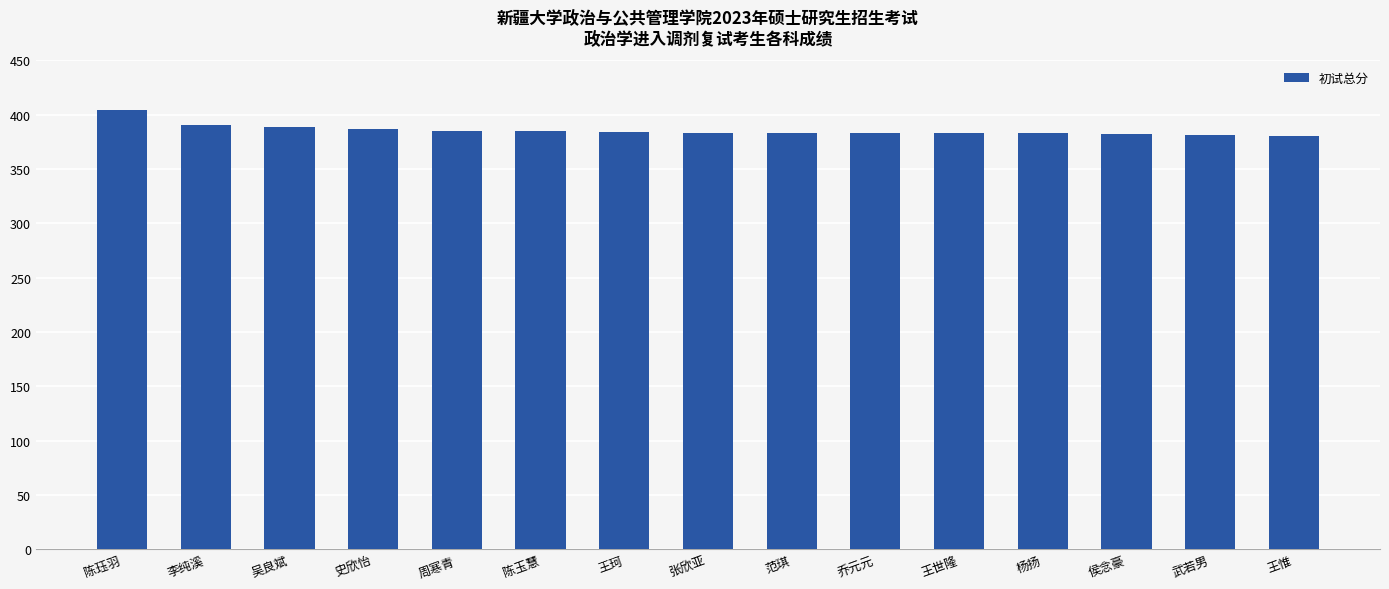

The value at 王珂 is 527. True or false?

False